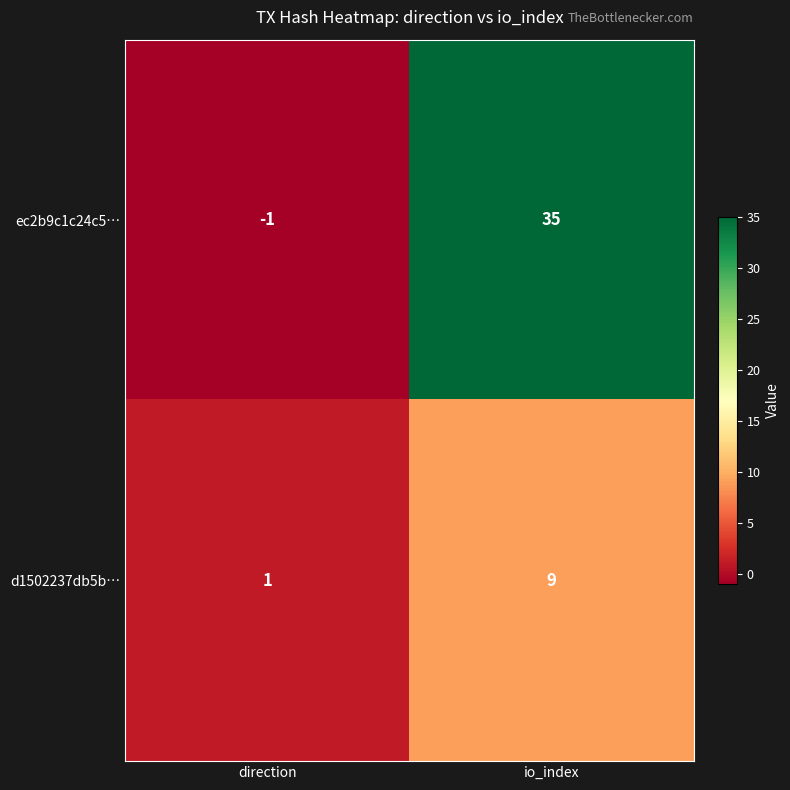

Rank the series by their maximum value, from highest to lowest.

ec2b9c1c24c5…, d1502237db5b…